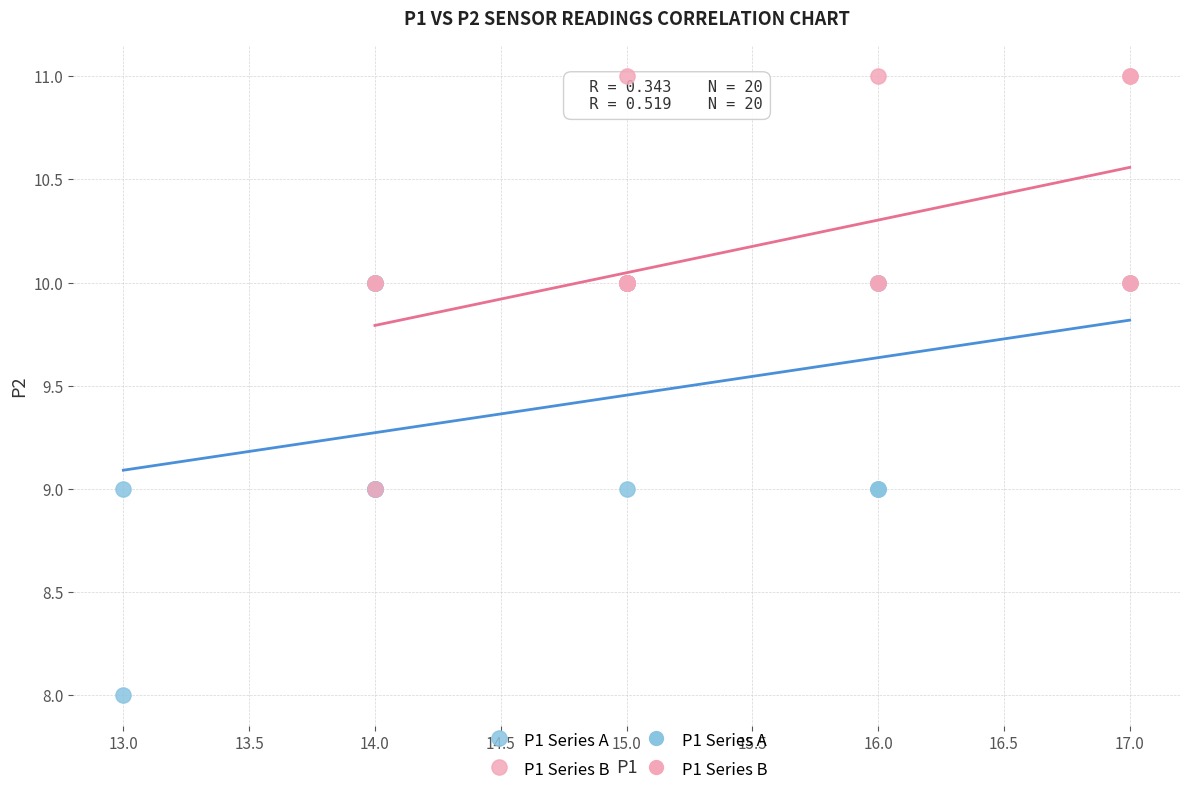

Which series contains the highest Y value?

P1 Series B